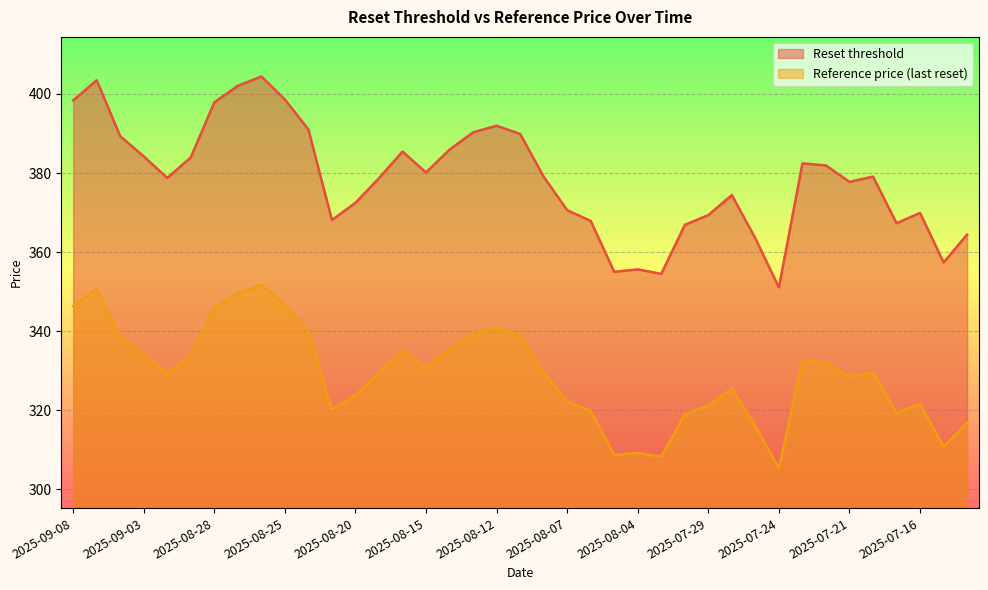

True or false: Reference price (last reset) and Reset threshold intersect in this chart.

False